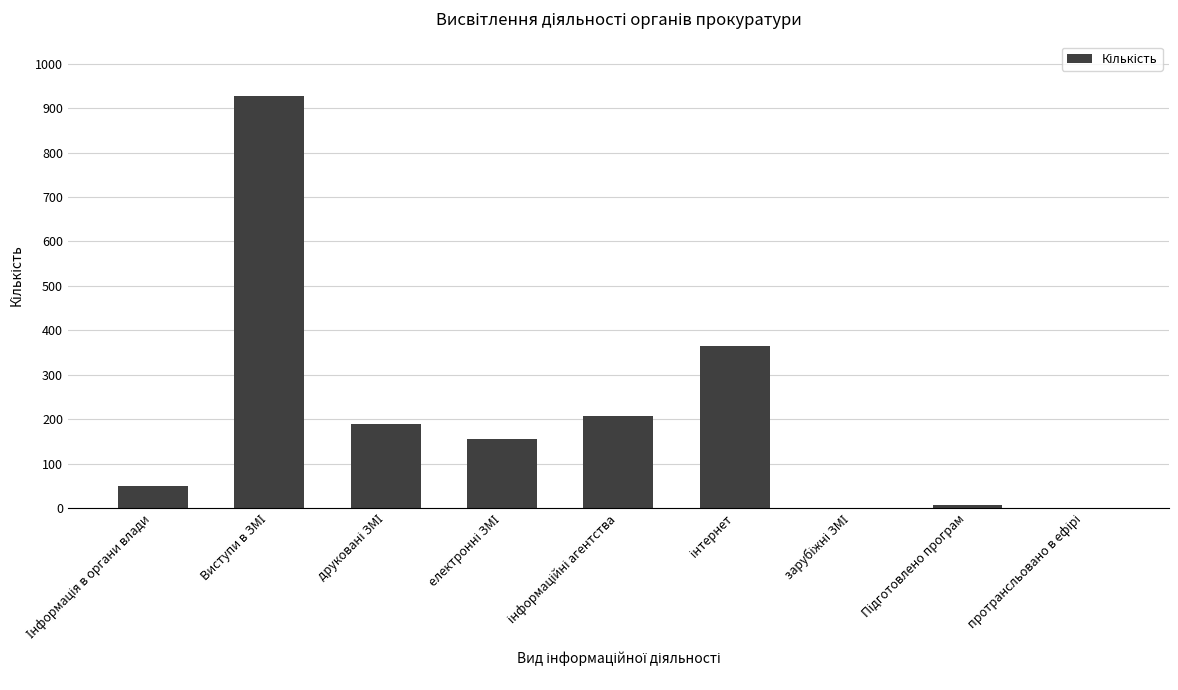

What is the greatest value displayed?

928